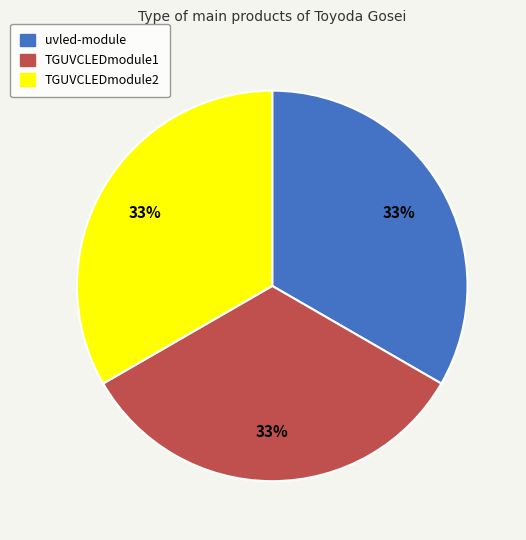

Approximately how many times larger is the value at TGUVCLEDmodule1 compared to TGUVCLEDmodule2?

1.0